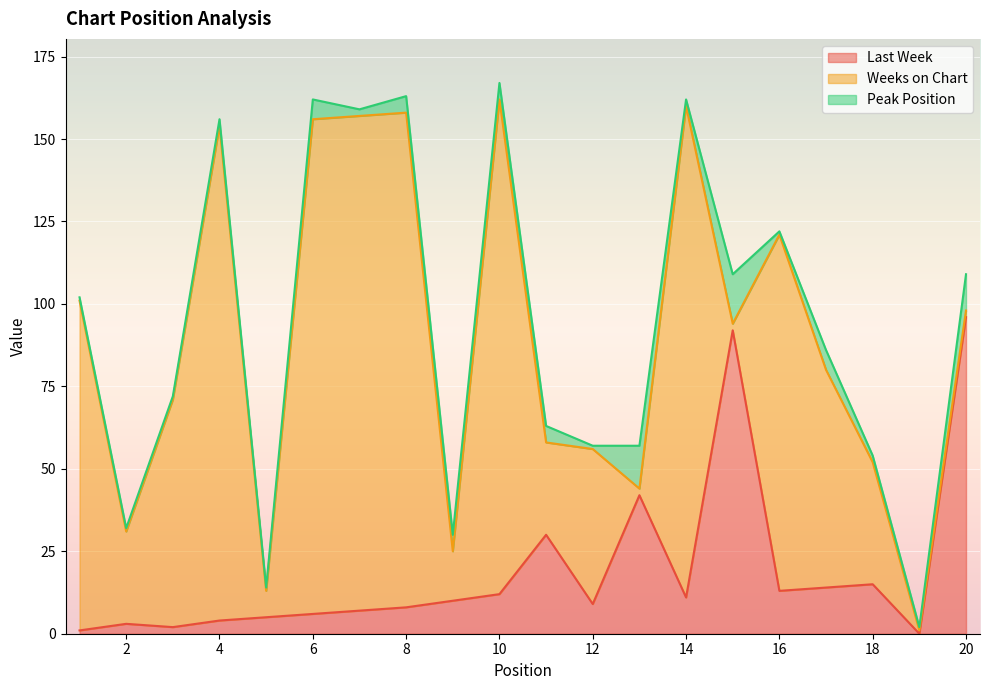

Reading right to left, list all the values displayed in this chart.

Last Week: 20=96	19=0	18=15	17=14	16=13	15=92	14=11	13=42	12=9	11=30	10=12	9=10	8=8	7=7	6=6	5=5	4=4	3=2	2=3	1=1
Weeks on Chart: 20=2	19=1	18=37	17=66	16=108	15=2	14=149	13=2	12=47	11=28	10=150	9=15	8=150	7=150	6=150	5=8	4=150	3=69	2=28	1=100
Peak Position: 20=11	19=1	18=2	17=6	16=1	15=15	14=2	13=13	12=1	11=5	10=5	9=5	8=5	7=2	6=6	5=1	4=2	3=1	2=1	1=1